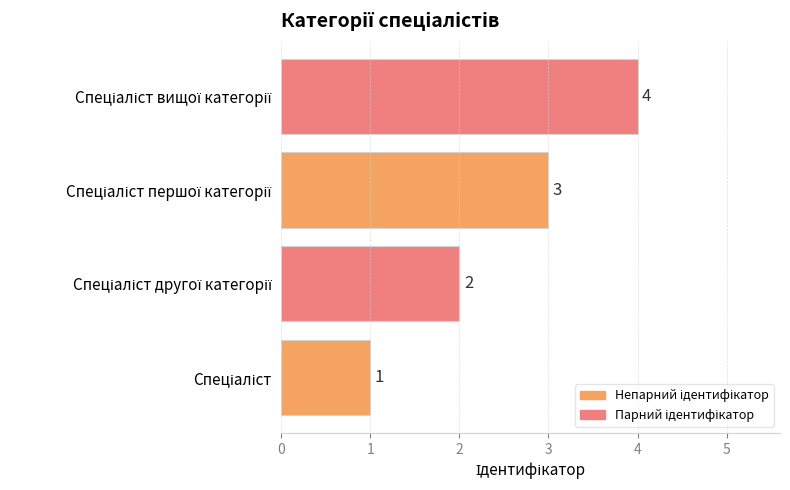

What is the difference between the maximum and minimum values?

3